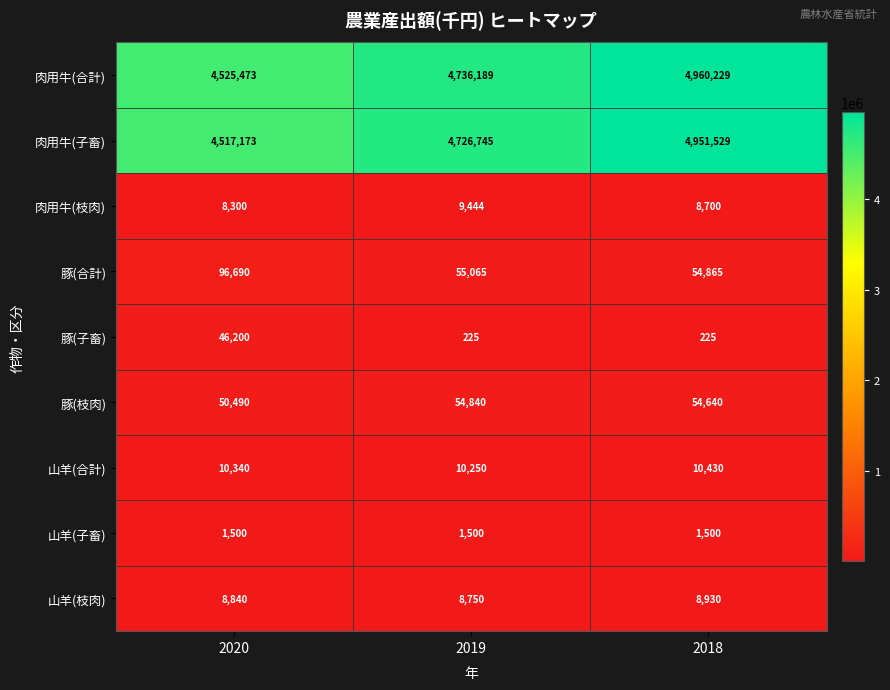

Reading left to right, list all the values displayed in this chart.

肉用牛(合計): 2020=4525473	2019=4736189	2018=4960229
肉用牛(子畜): 2020=4517173	2019=4726745	2018=4951529
肉用牛(枝肉): 2020=8300	2019=9444	2018=8700
豚(合計): 2020=96690	2019=55065	2018=54865
豚(子畜): 2020=46200	2019=225	2018=225
豚(枝肉): 2020=50490	2019=54840	2018=54640
山羊(合計): 2020=10340	2019=10250	2018=10430
山羊(子畜): 2020=1500	2019=1500	2018=1500
山羊(枝肉): 2020=8840	2019=8750	2018=8930